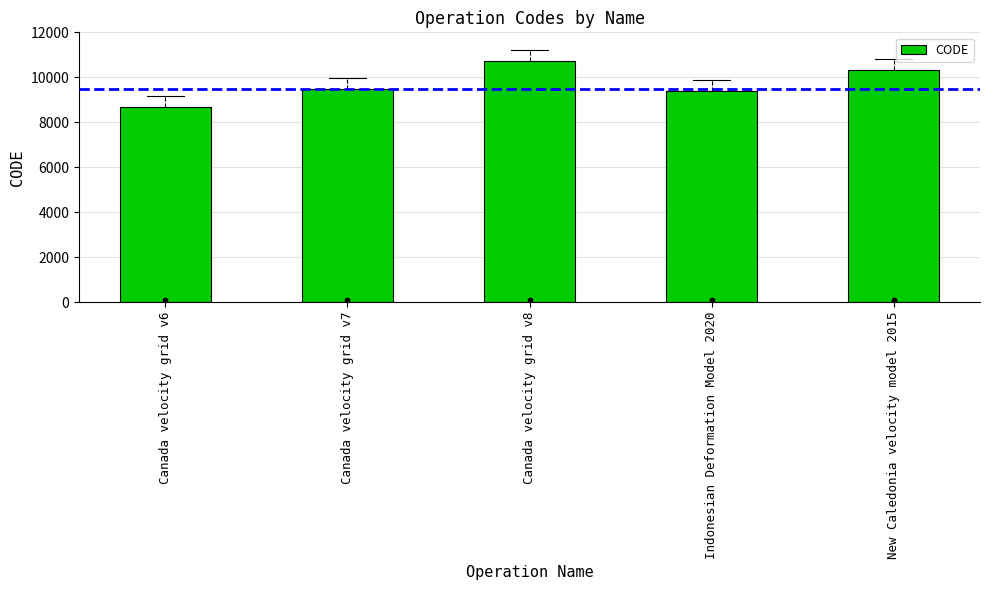

Approximately how many times larger is the value at Indonesian Deformation Model 2020 compared to Canada velocity grid v7?

1.0